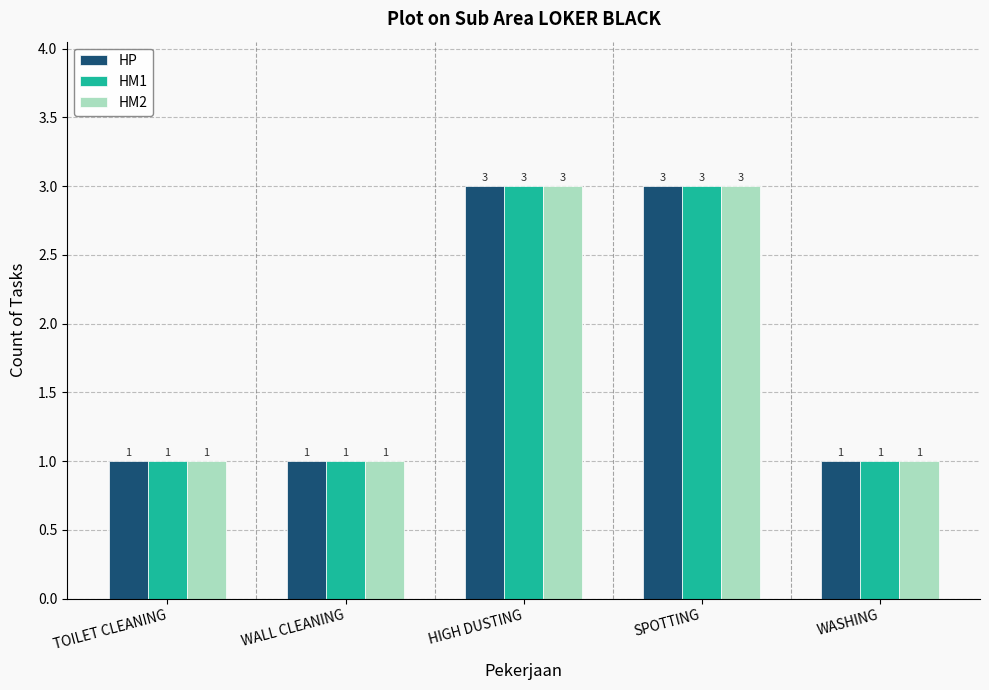

How many series are shown in this chart?

3